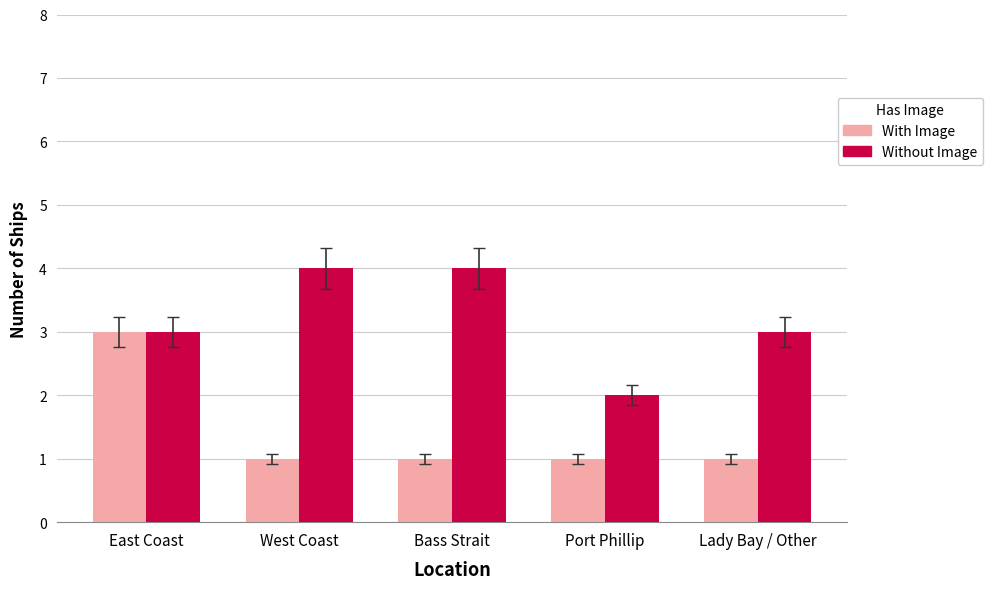

The Without Image series shows 3 at Port Phillip. True or false?

False